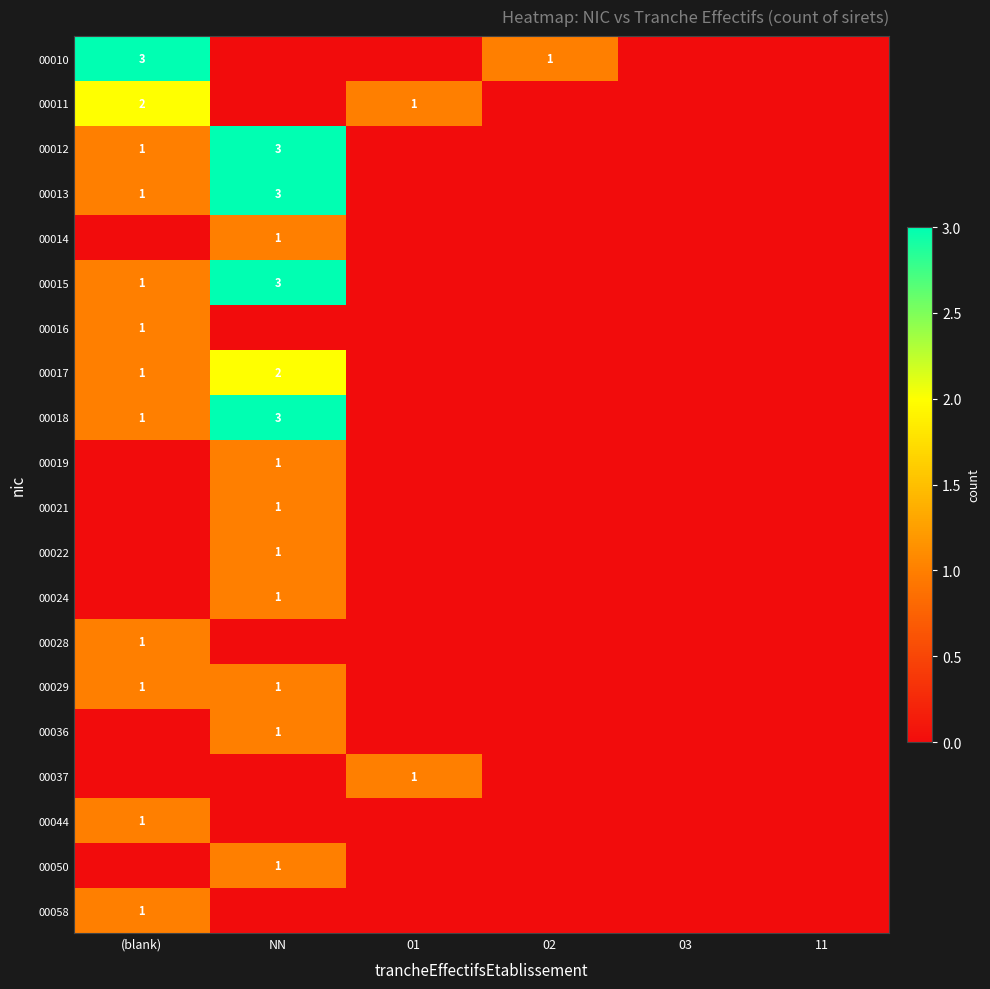

Is it true that 00019 equals 1 at NN?

True